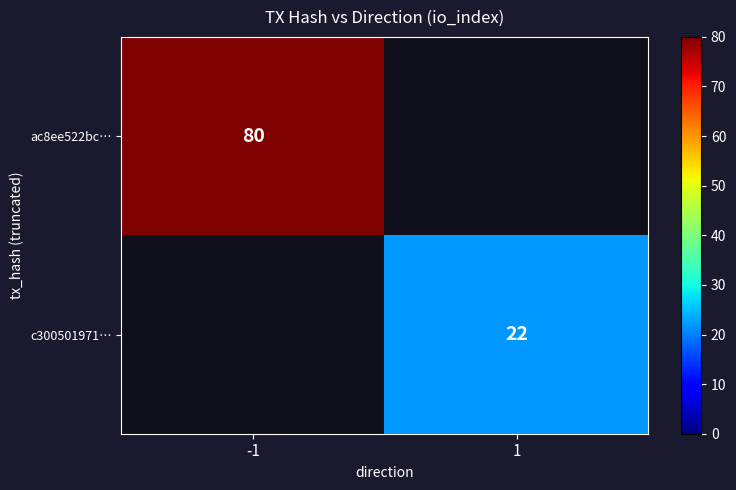

The value of c300501971… at 1 is 22. True or false?

True